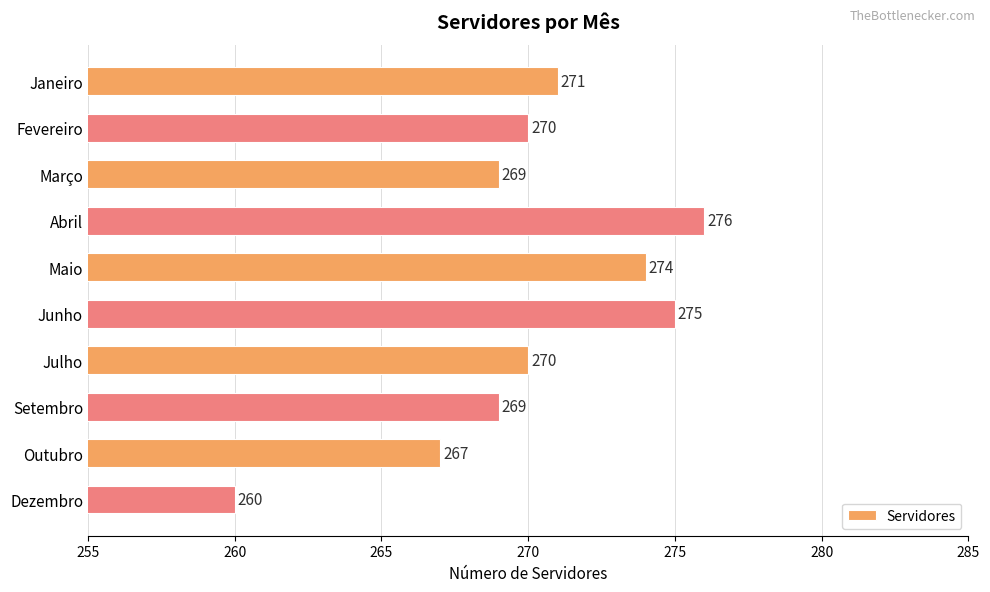

What is the difference between the values at Outubro and Junho?

8